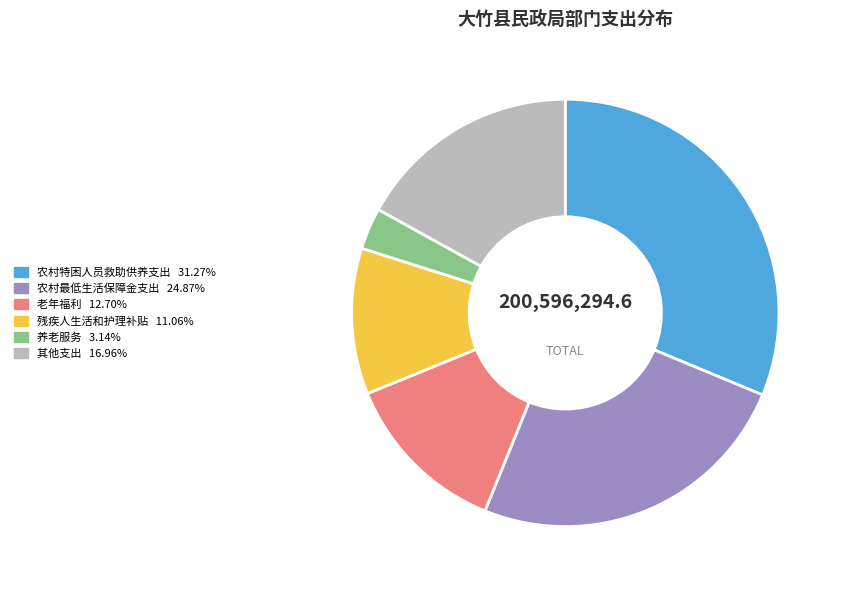

Does any single category account for the majority?

No